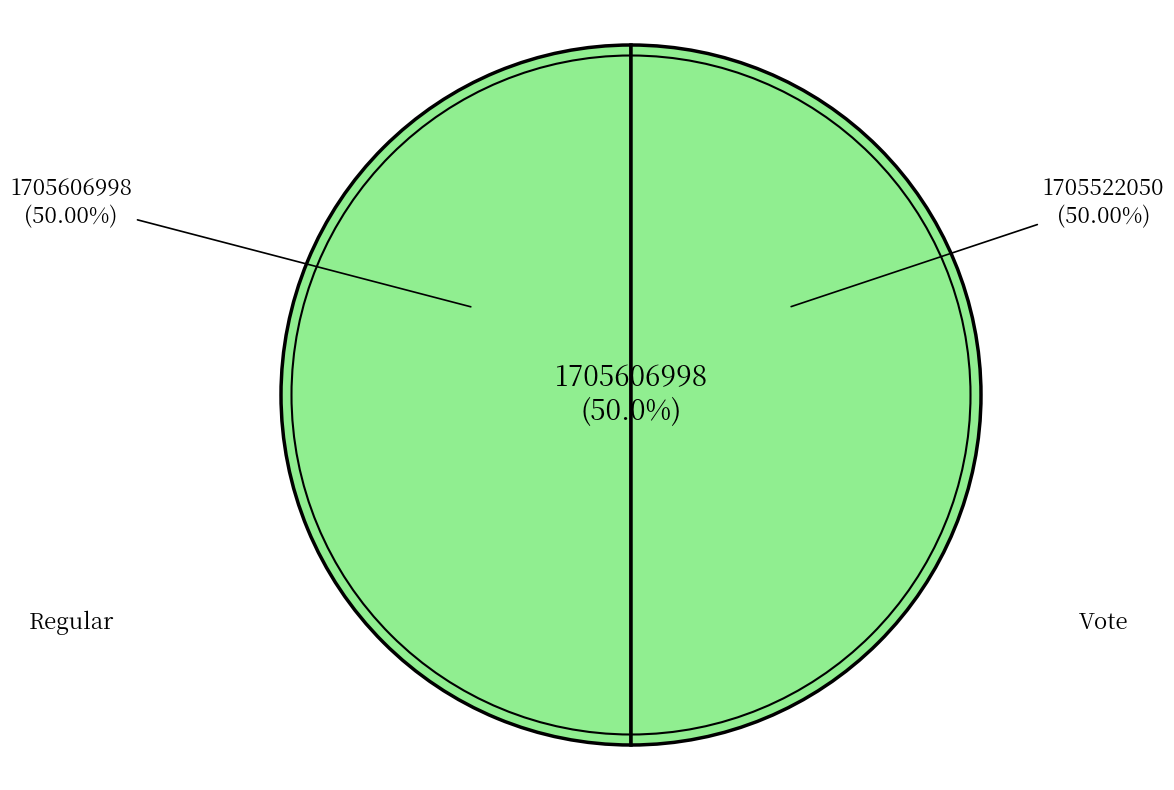

Which has a higher value, Regular or Vote?

Regular